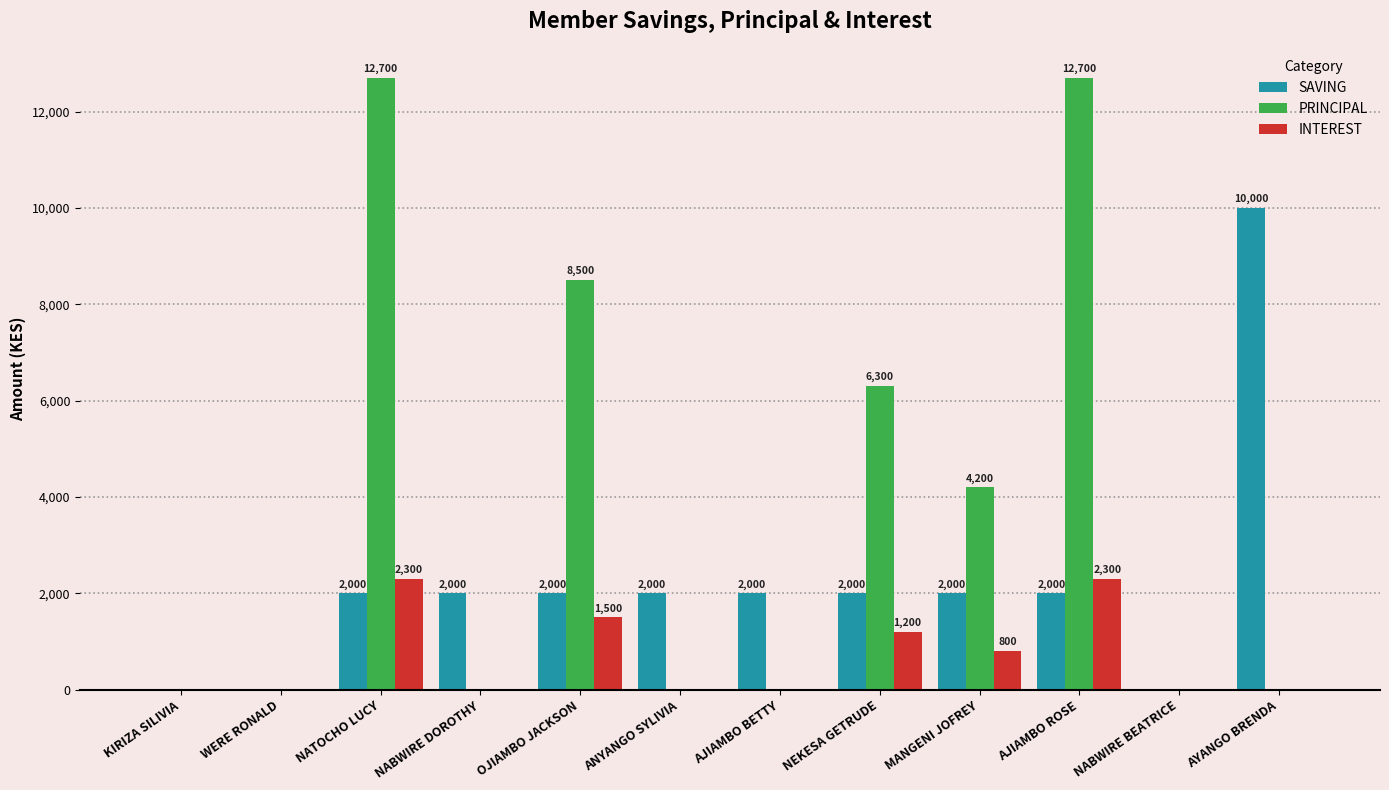

Which category has the highest value in the SAVING series?

AYANGO BRENDA